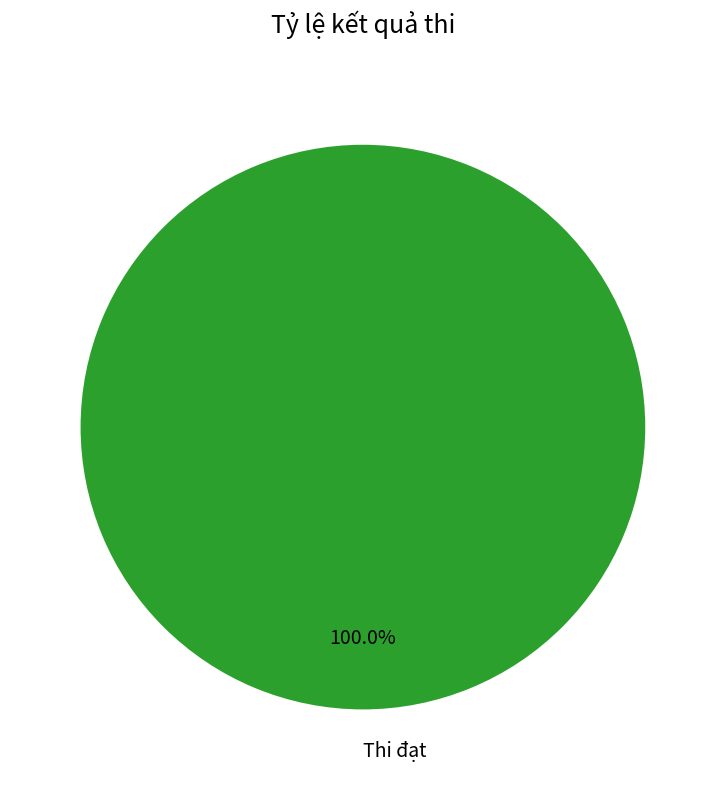

Rank the categories by value from highest to lowest.

Thi đạt